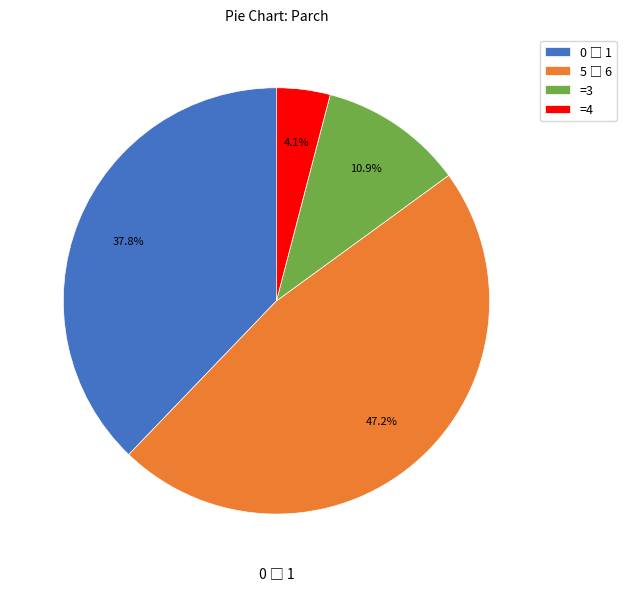

What is the smallest slice in the pie chart?

=4